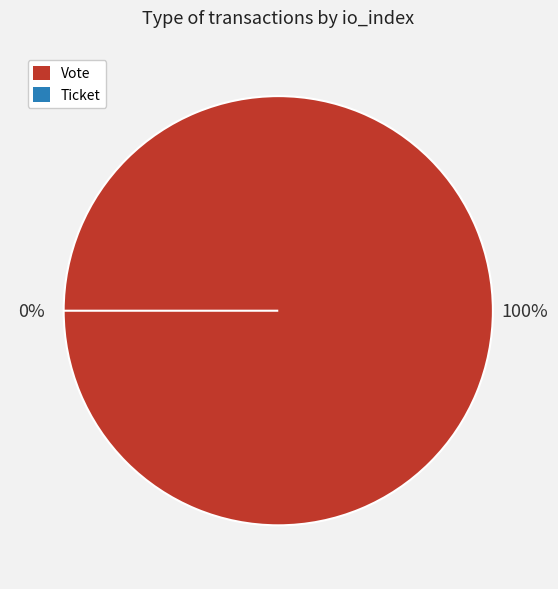

To the nearest percent, what is the combined percentage of Ticket and Vote?

100%